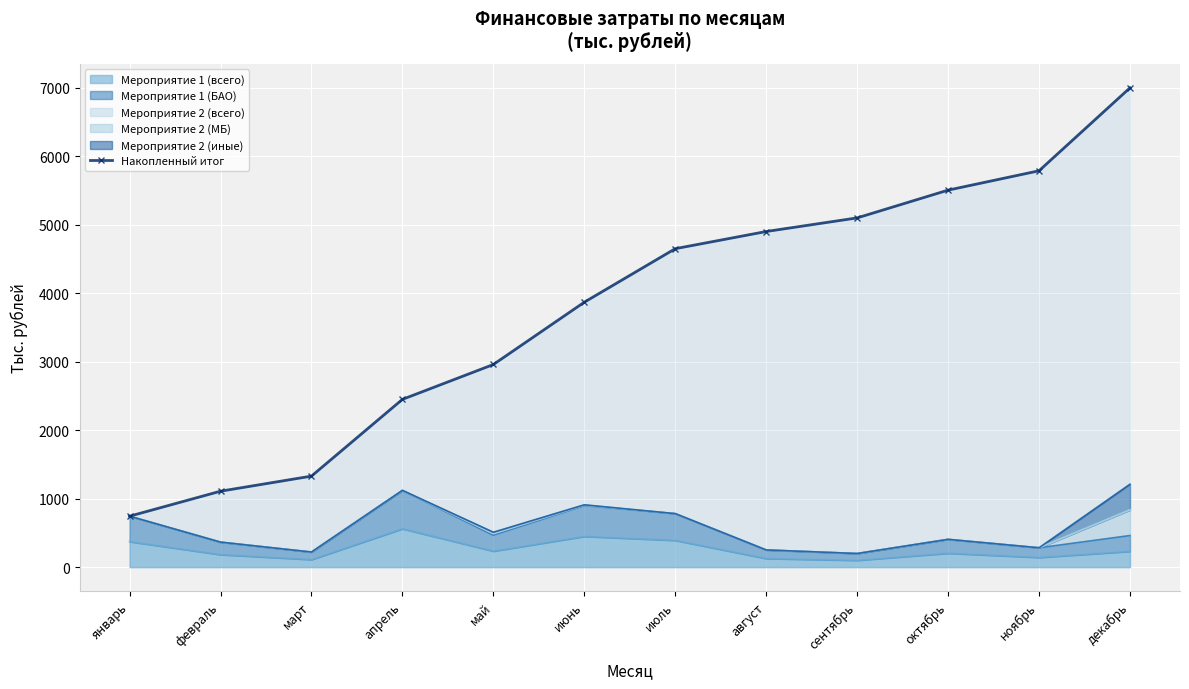

What is the change in value from апрель to июнь?

+1419.2